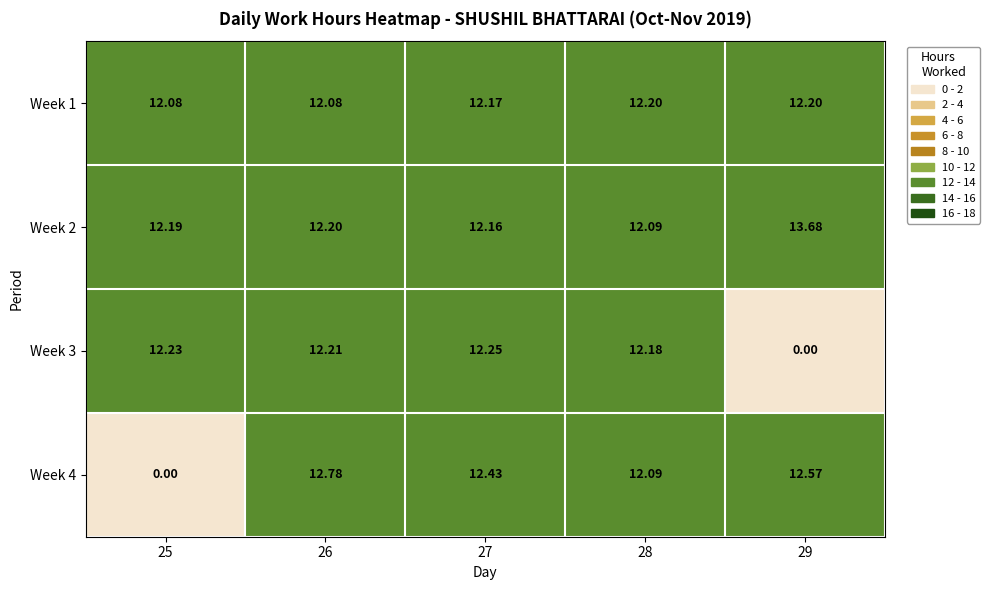

How many data points in Week 4 are above 12?

4